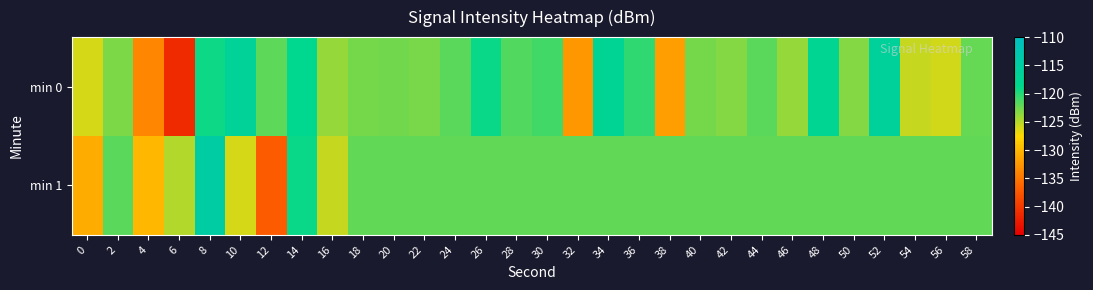

List the series in order of their peak value, highest first.

min 1, min 0